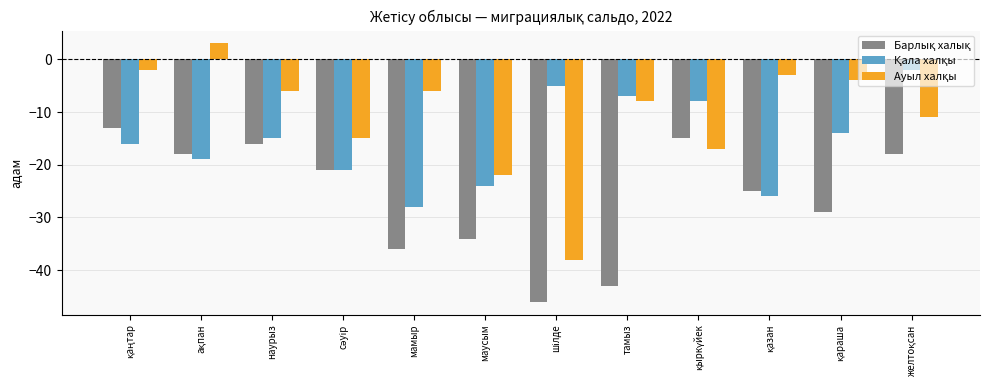

What is the greatest value displayed?

3